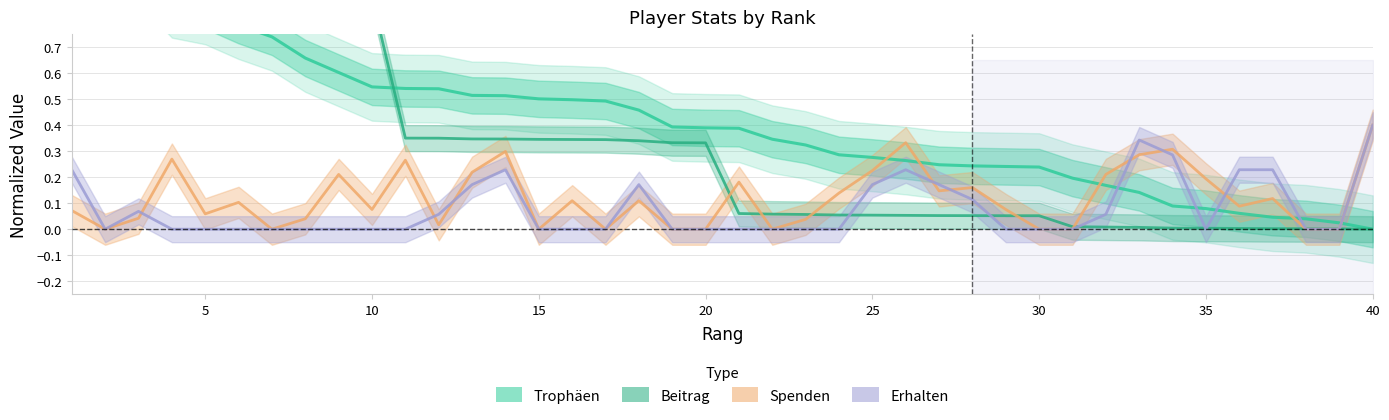

After their last crossing, which series has the higher values: Spenden or Trophäen?

Spenden